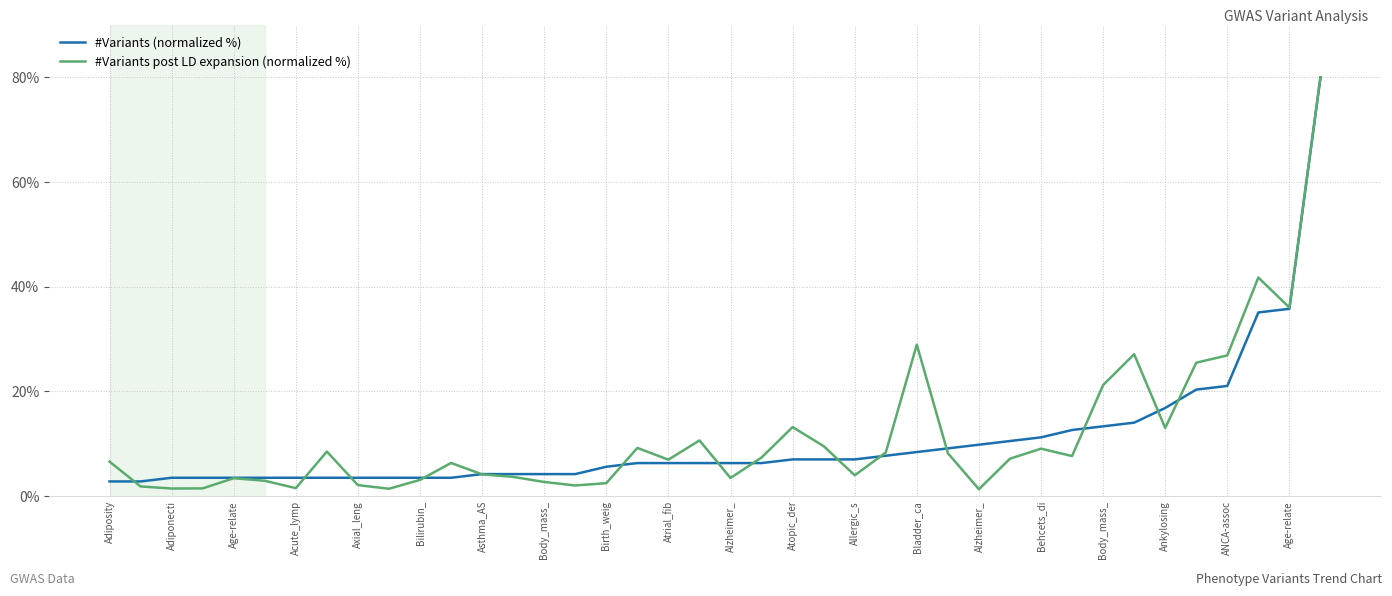

What is the maximum value for #Variants (normalized %)?

80.0